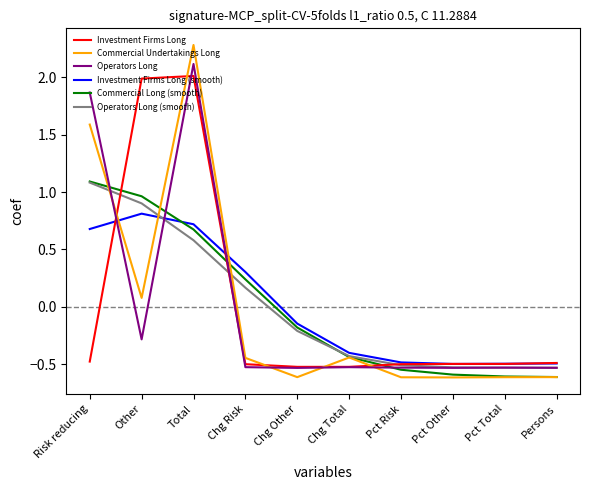

How many times do Investment Firms Long and Commercial Undertakings Long cross each other?

5